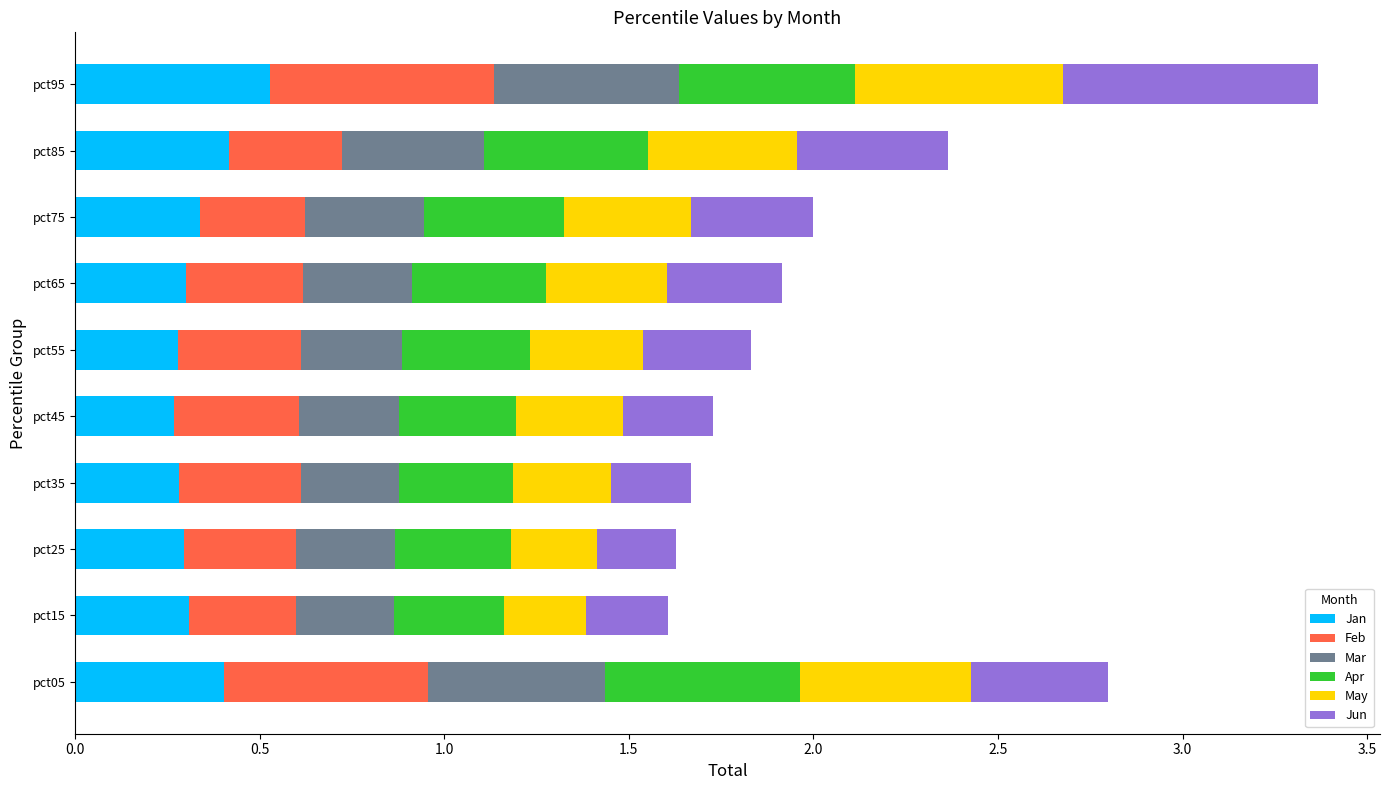

Is it true that Jan equals 0.5 at pct95?

True